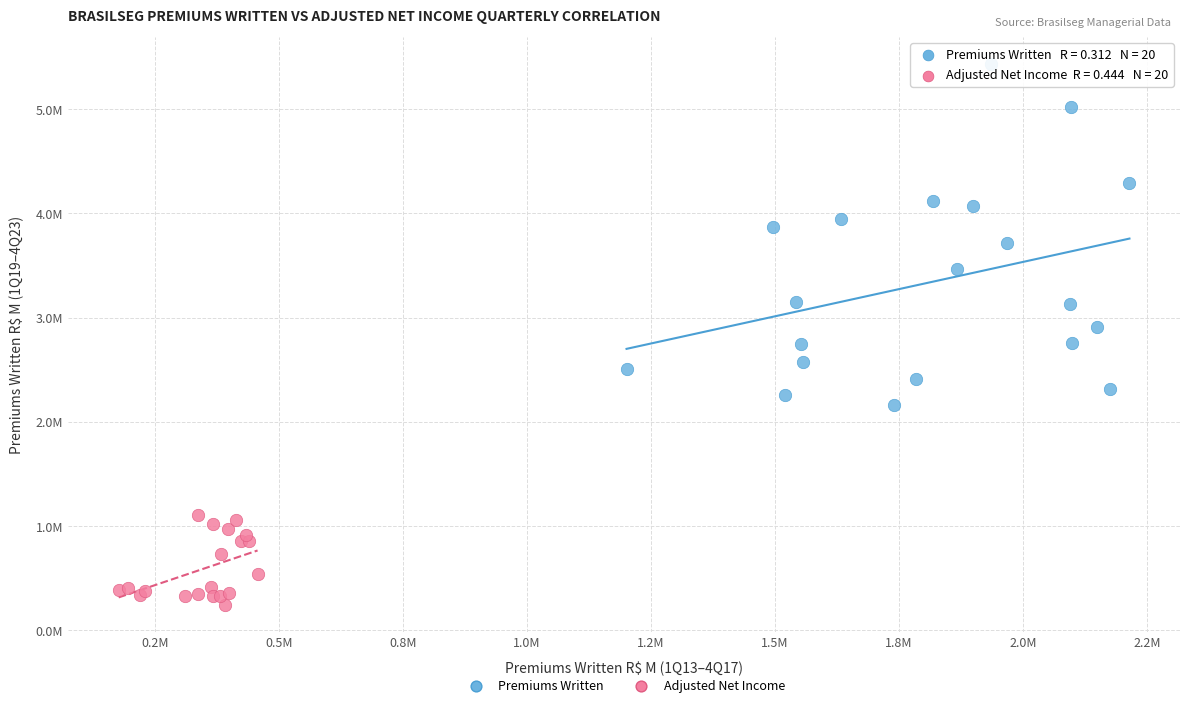

Which series contains the lowest Y value?

Adjusted Net Income